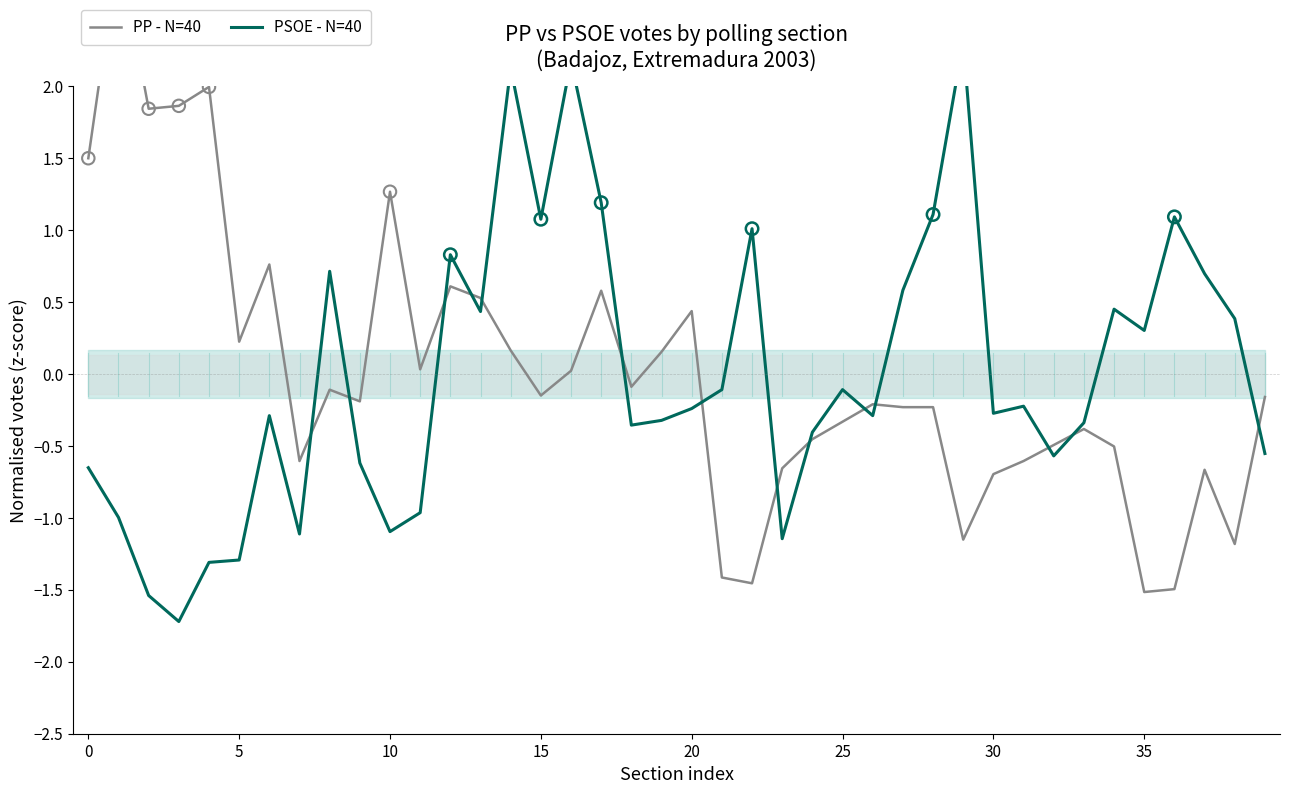

At which category is the sum across all series the highest?

14